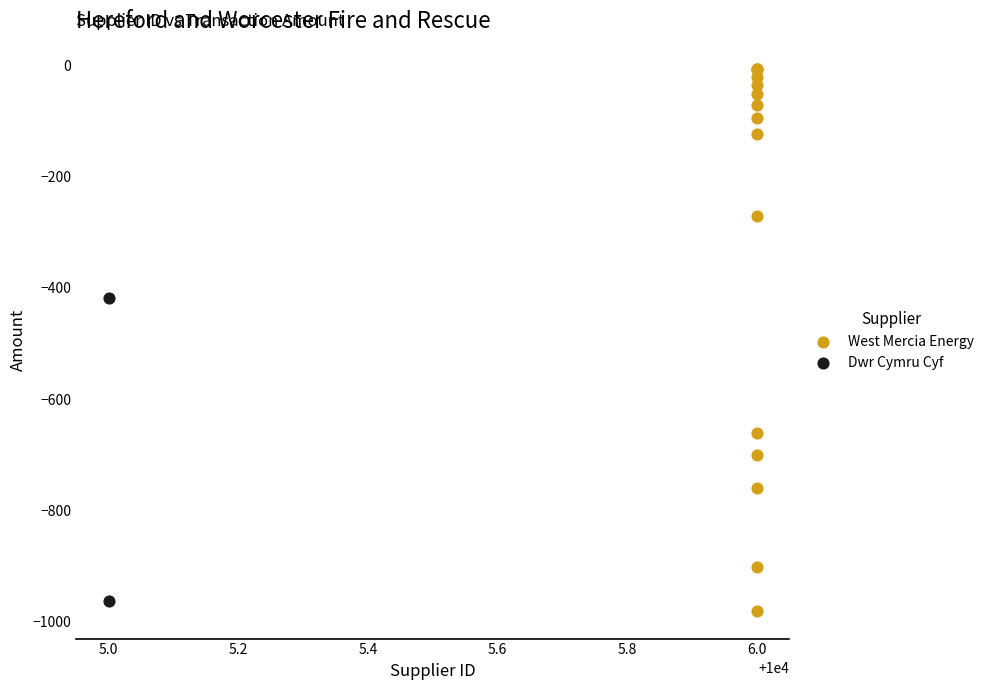

What are all the series names shown in the legend?

West Mercia Energy, Dwr Cymru Cyf